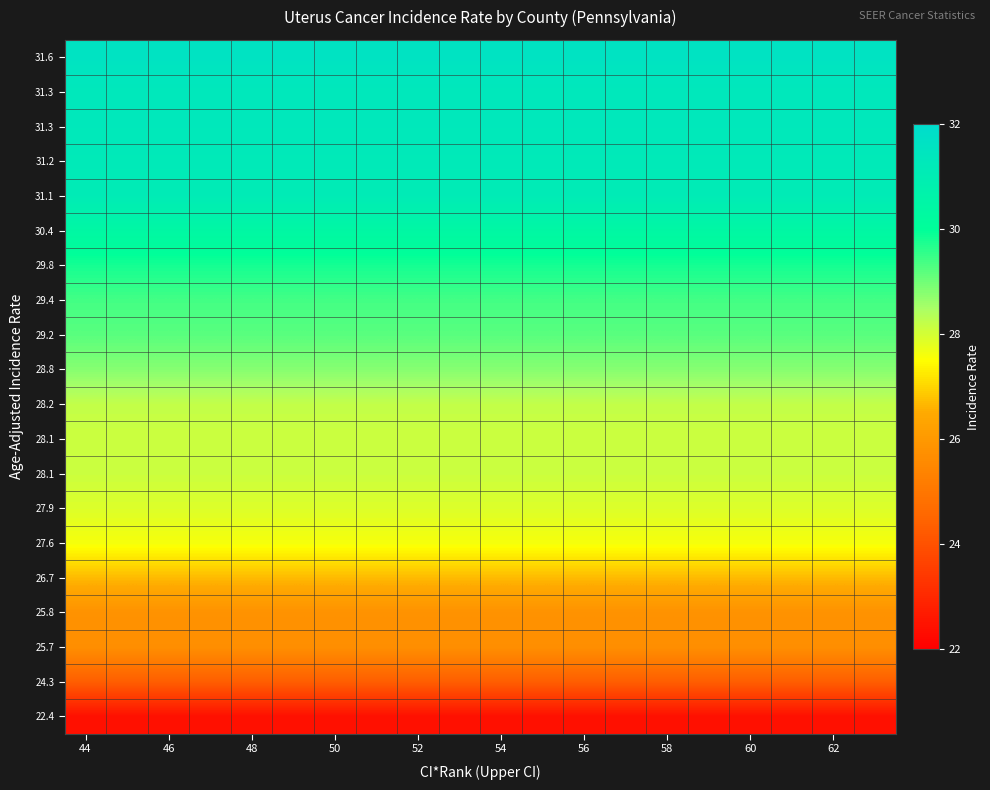

At which category does the chart reach its peak across all series?

44